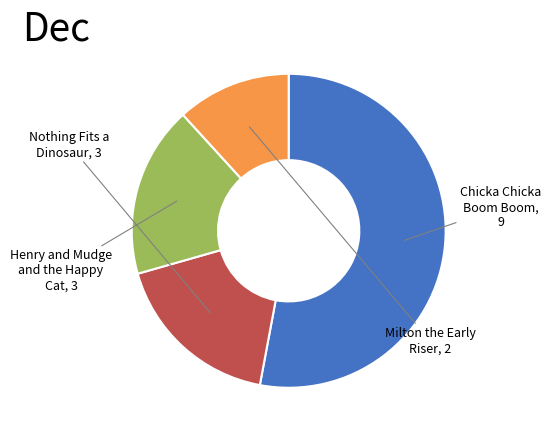

What is the change in value from Henry and Mudge and the Happy Cat to Milton the Early Riser?

-1